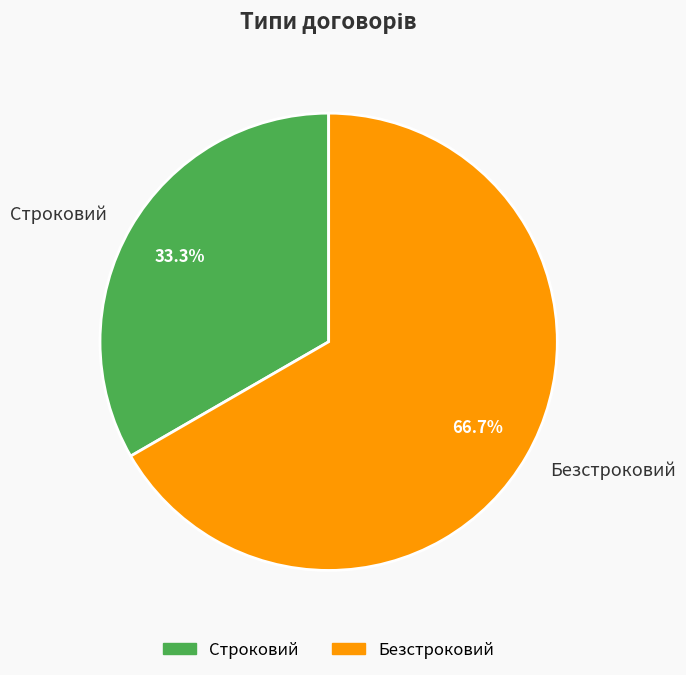

Does any single category account for the majority?

Yes